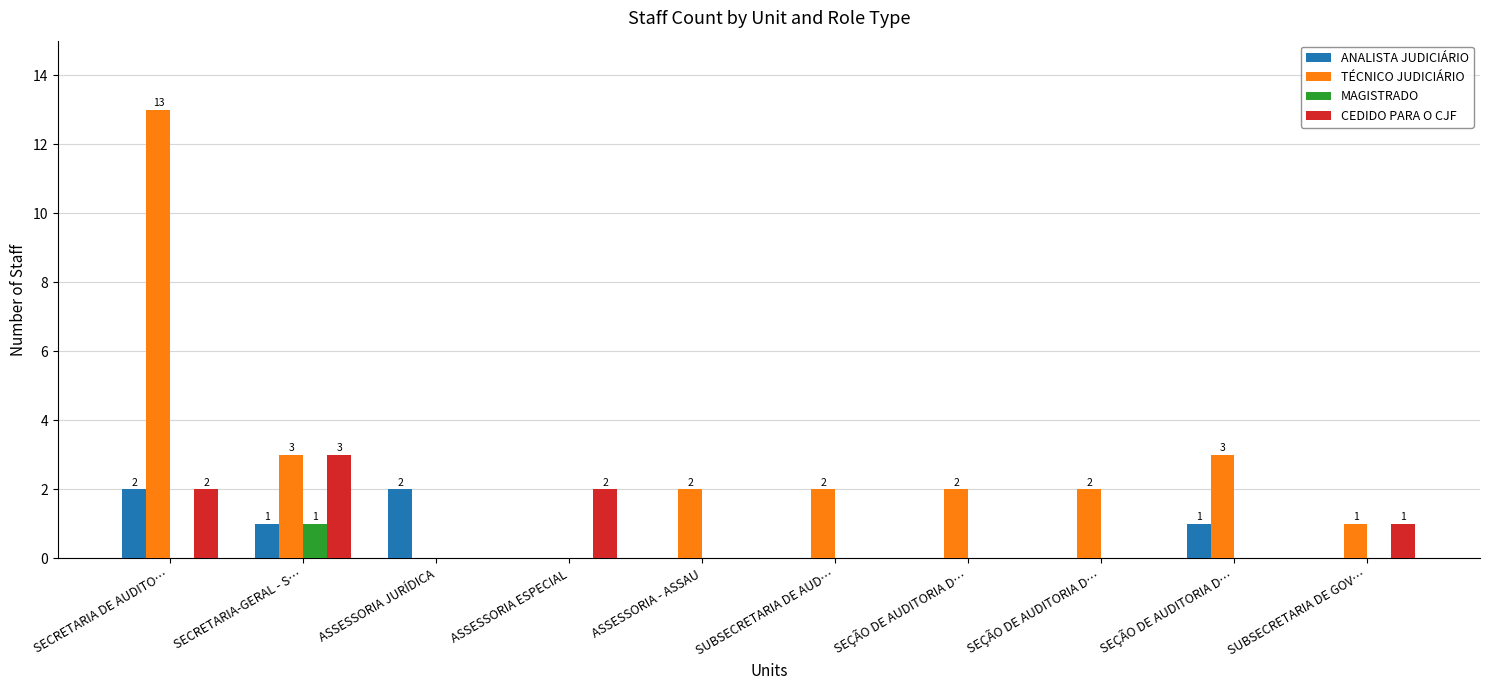

Is it true that CEDIDO PARA O CJF equals 0 at SEÇÃO DE AUDITORIA D…?

True